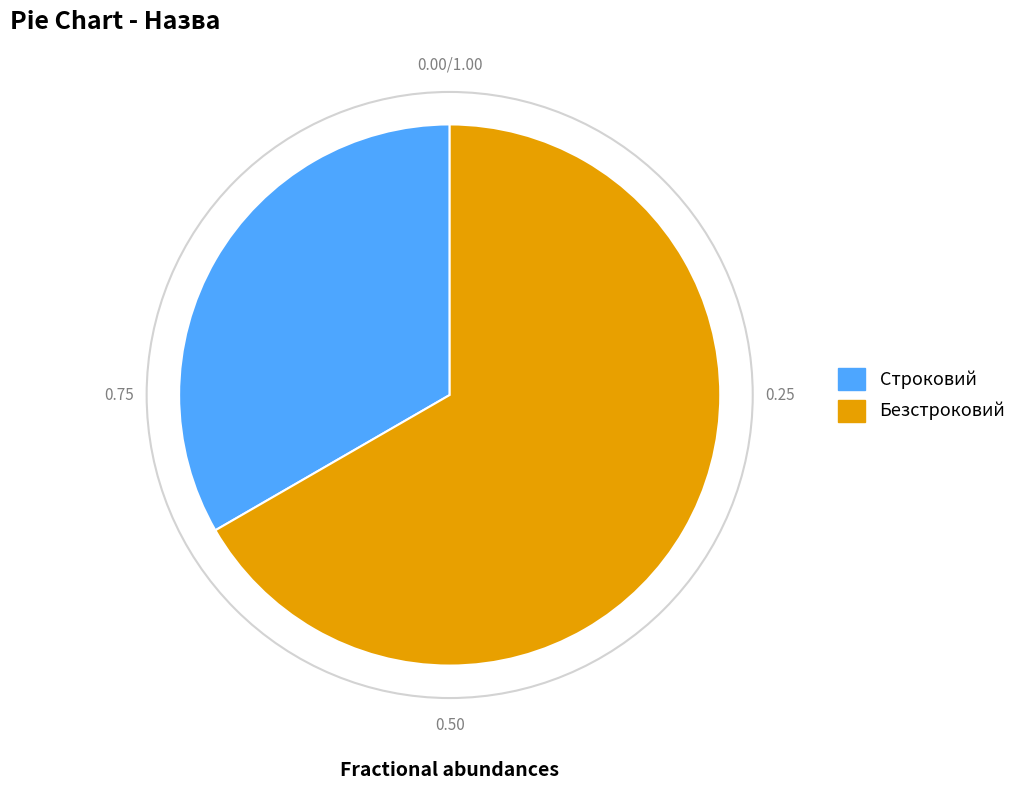

Combined, do Безстроковий and Строковий account for over 50%?

Yes